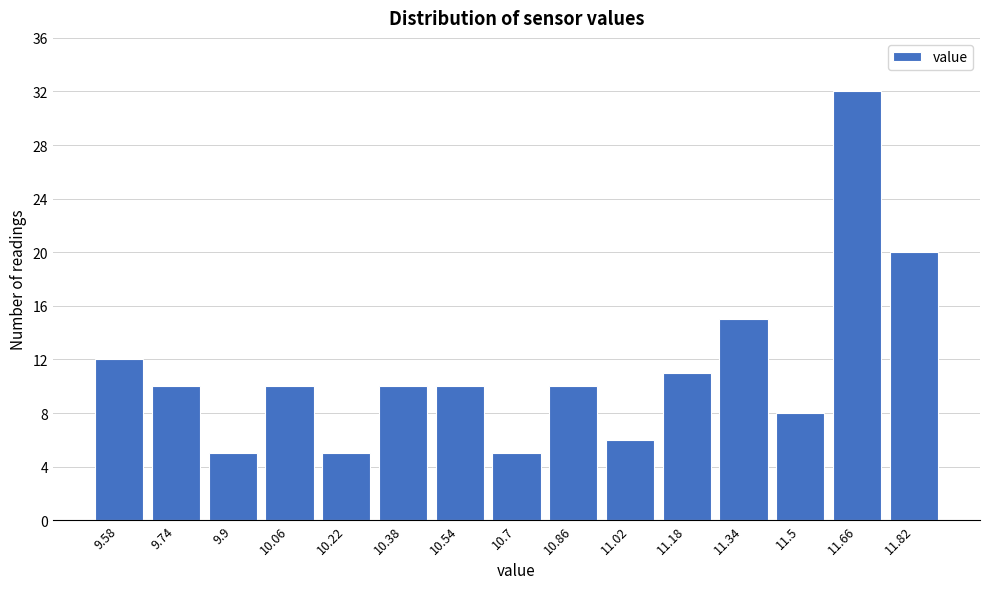

Over which range of the x-axis is the bar tallest?

11.58 to 11.74